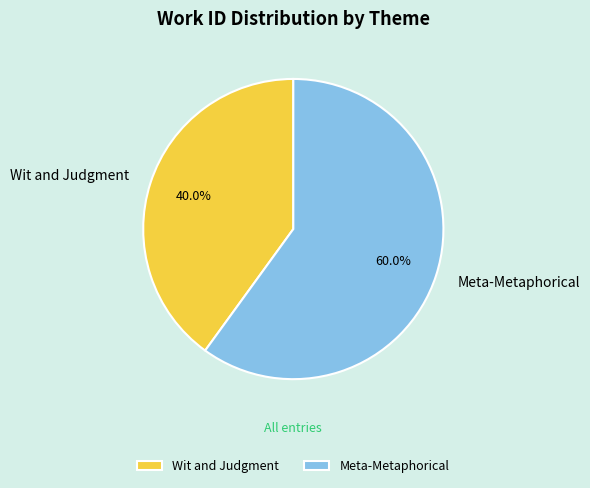

What is the majority slice?

Meta-Metaphorical